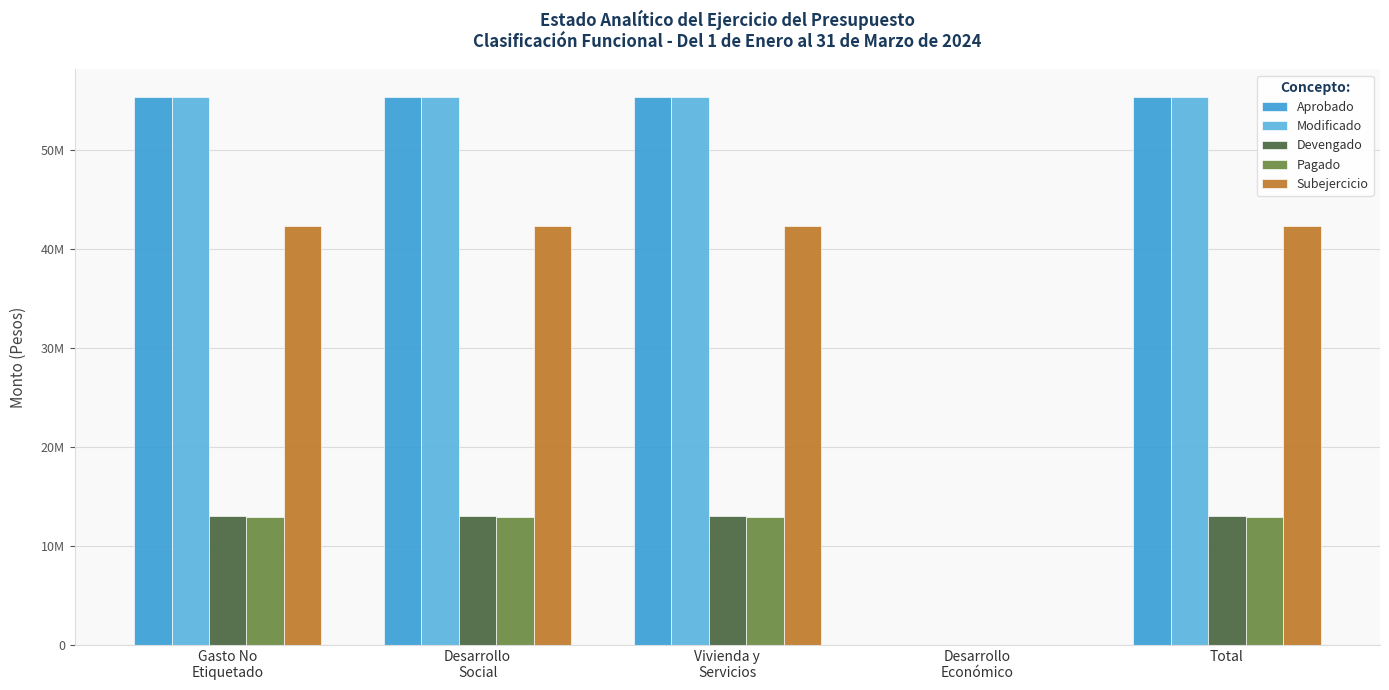

What is the label of the 4th bar from the left?

Desarrollo
Económico